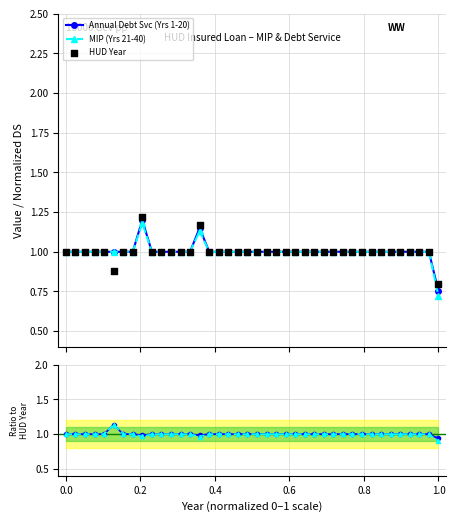

Is the value of HUD Year at 17 greater than the value of Annual Debt Svc (Yrs 1-20) at 0.2?

No